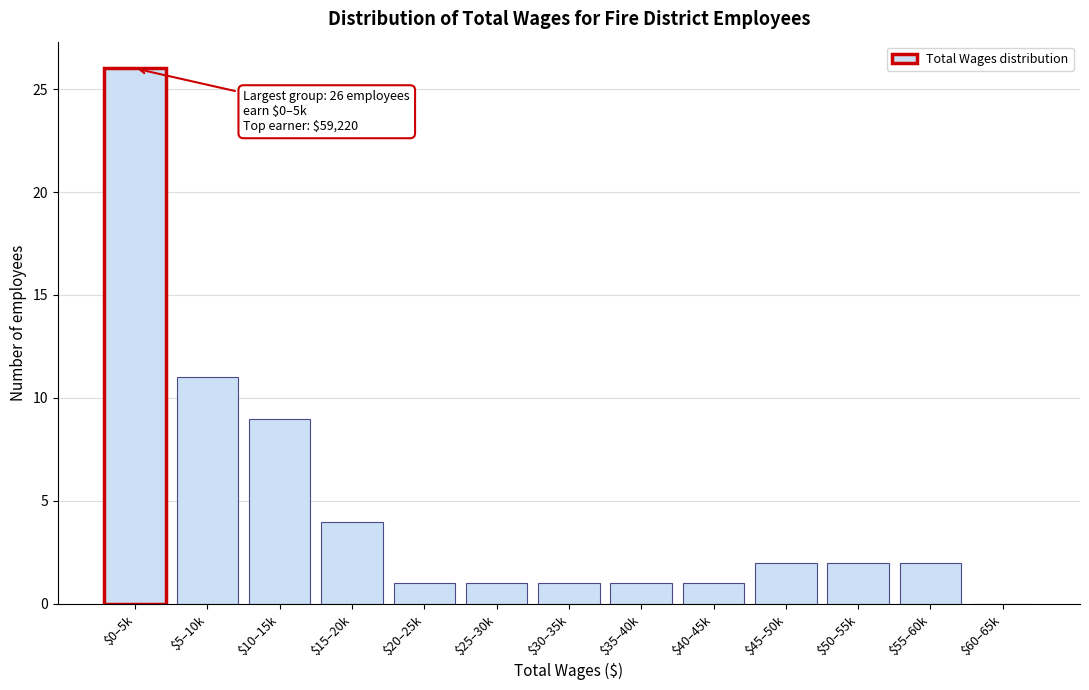

At which label is the value closest to 13?

$5–10k